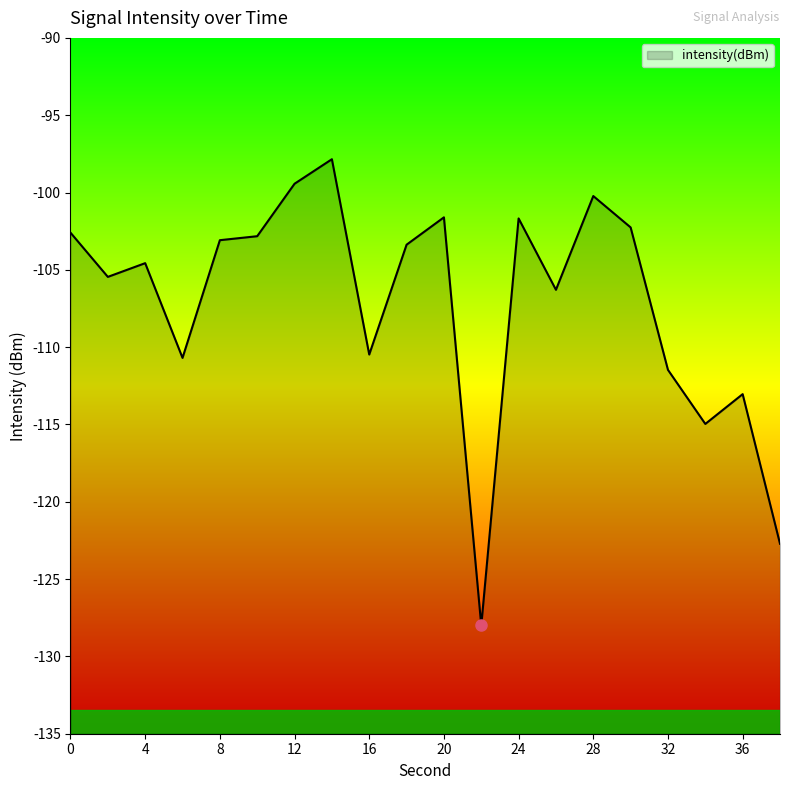

Reading left to right, transcribe all the data shown in this chart.

0=-102.6	2=-105.5	4=-104.6	6=-110.7	8=-103.1	10=-102.8	12=-99.4	14=-97.8	16=-110.5	18=-103.4	20=-101.6	22=-128.0	24=-101.7	26=-106.3	28=-100.2	30=-102.3	32=-111.5	34=-115.0	36=-113.0	38=-122.7